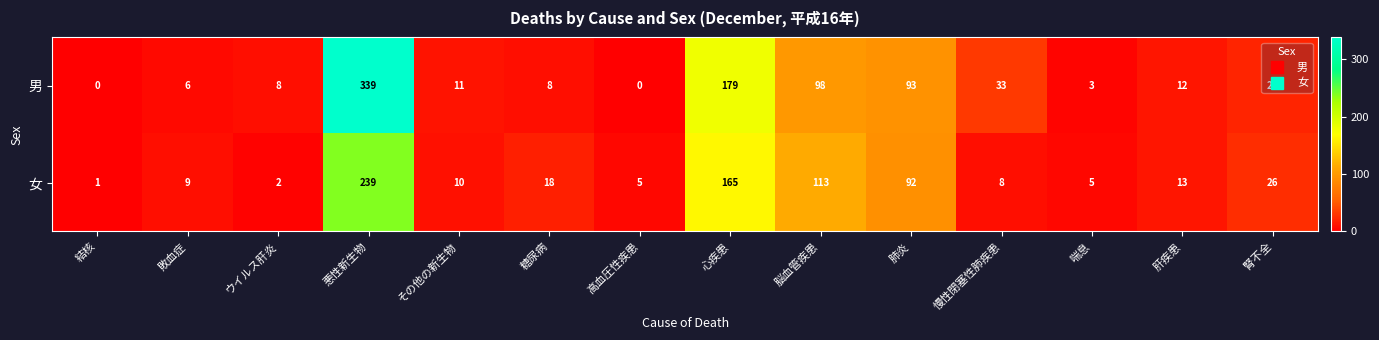

Between 敗血症 and 悪性新生物, which series saw the biggest shift?

男